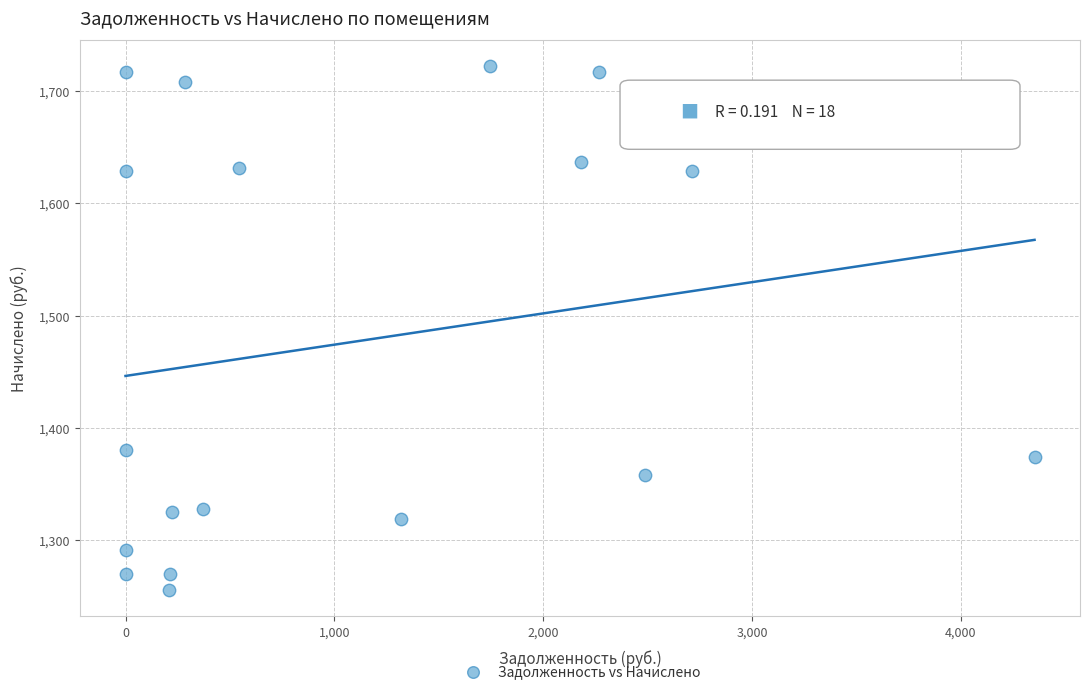

What Y value in the scatter plot is closest to 1489?

1380.0